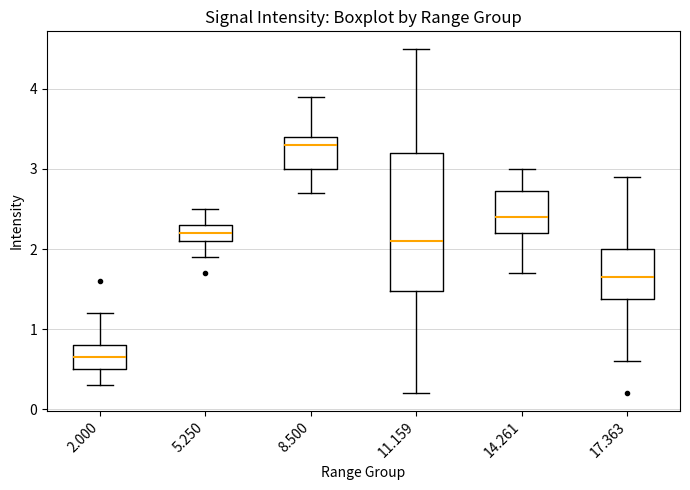

Reading left to right, transcribe this box plot: for each box, give where its median line is, the range the box spans, and where its two whiskers end, as read against the y-axis. The values are not printed on the chart, so give them approximately, as read against the axis.

2.000: median 0.7, box 0.5 to 0.8, whiskers 0.3 to 1.2
5.250: median 2.2, box 2.1 to 2.3, whiskers 1.9 to 2.5
8.500: median 3.3, box 3.0 to 3.4, whiskers 2.7 to 3.9
11.159: median 2.1, box 1.5 to 3.2, whiskers 0.2 to 4.5
14.261: median 2.4, box 2.2 to 2.7, whiskers 1.7 to 3.0
17.363: median 1.7, box 1.4 to 2.0, whiskers 0.6 to 2.9